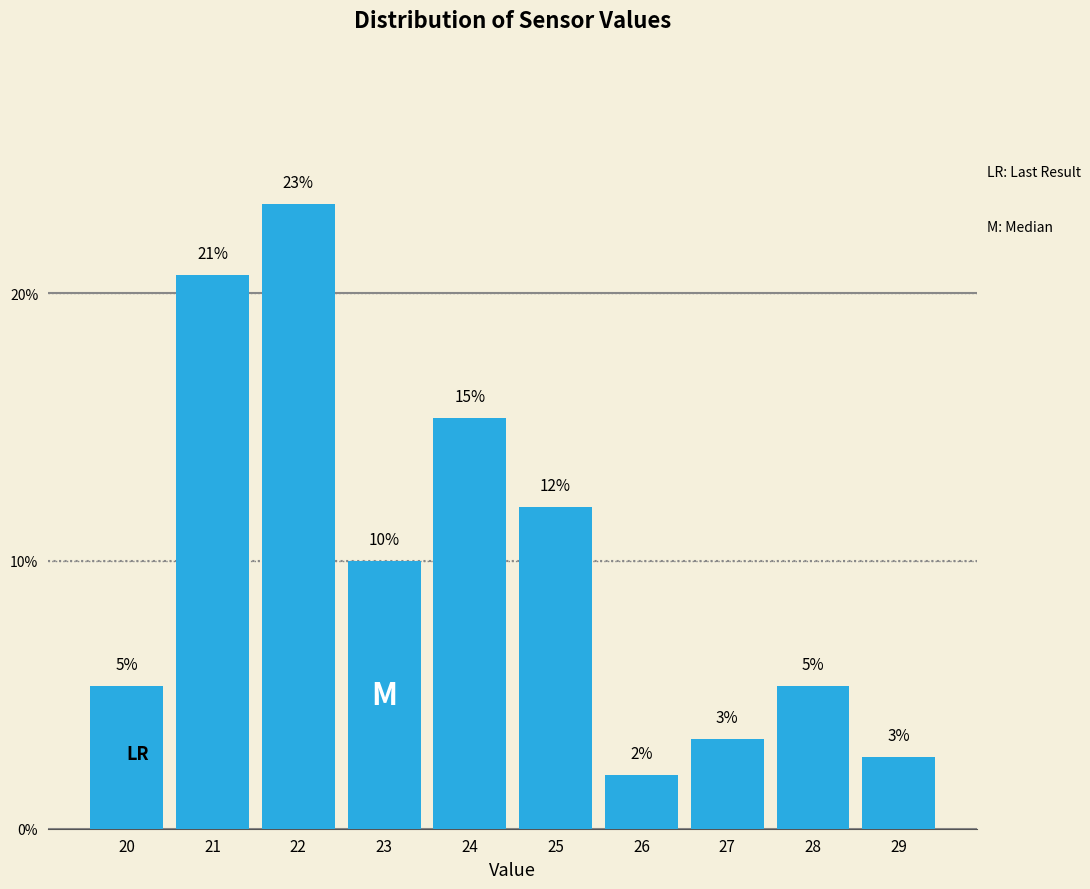

Does the chart contain any negative values?

No